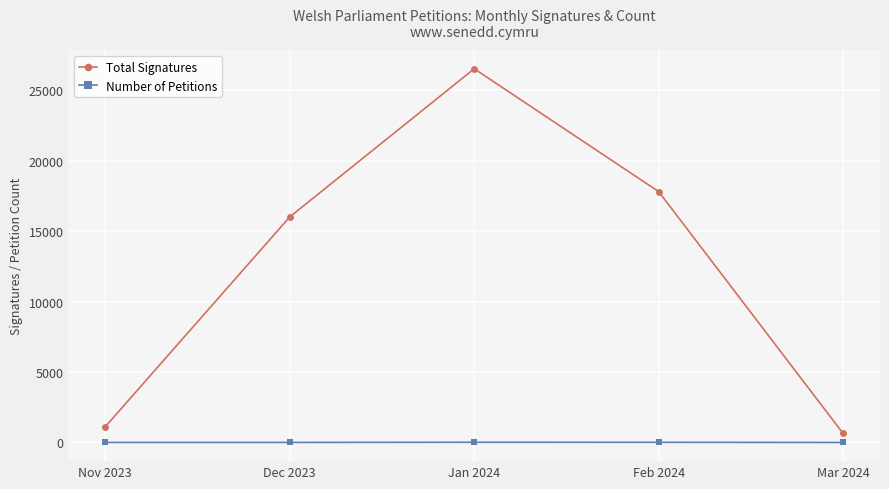

Does the chart have visible grid lines?

Yes